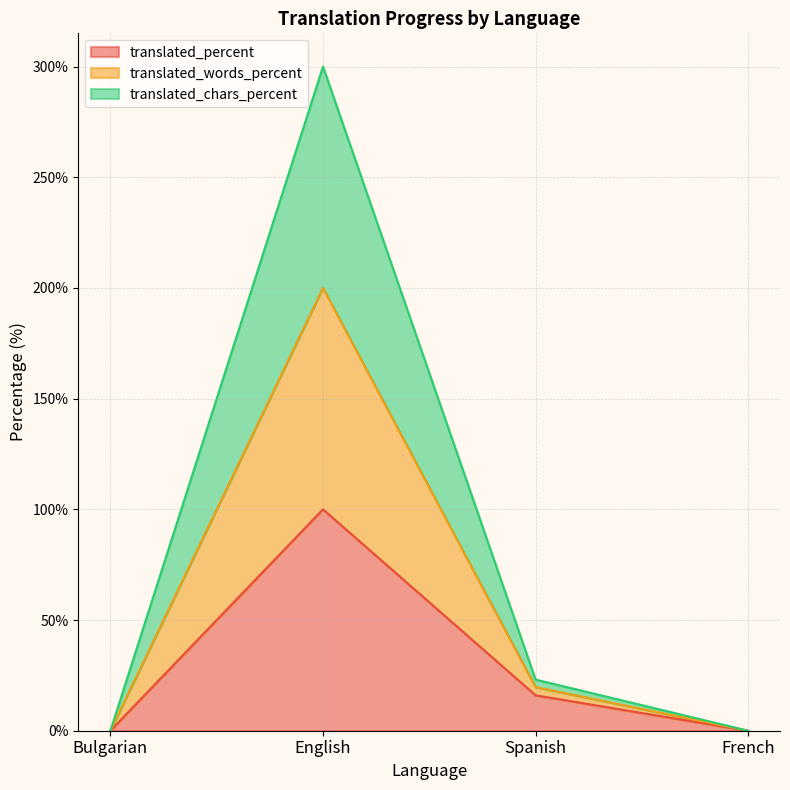

At which category is the sum across all series the highest?

English